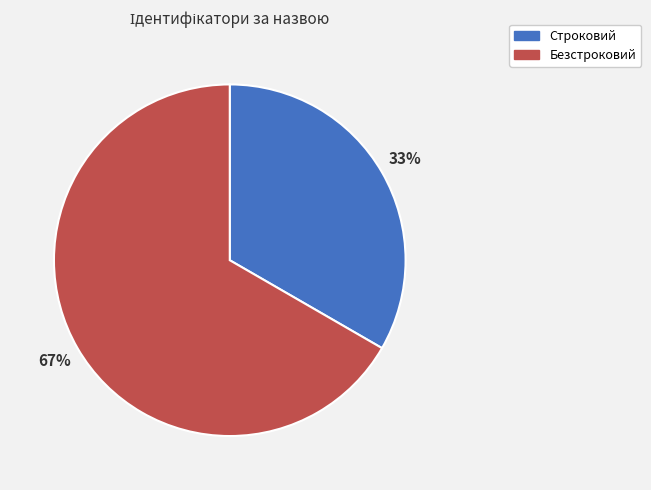

Rank the categories by value from highest to lowest.

Безстроковий, Строковий